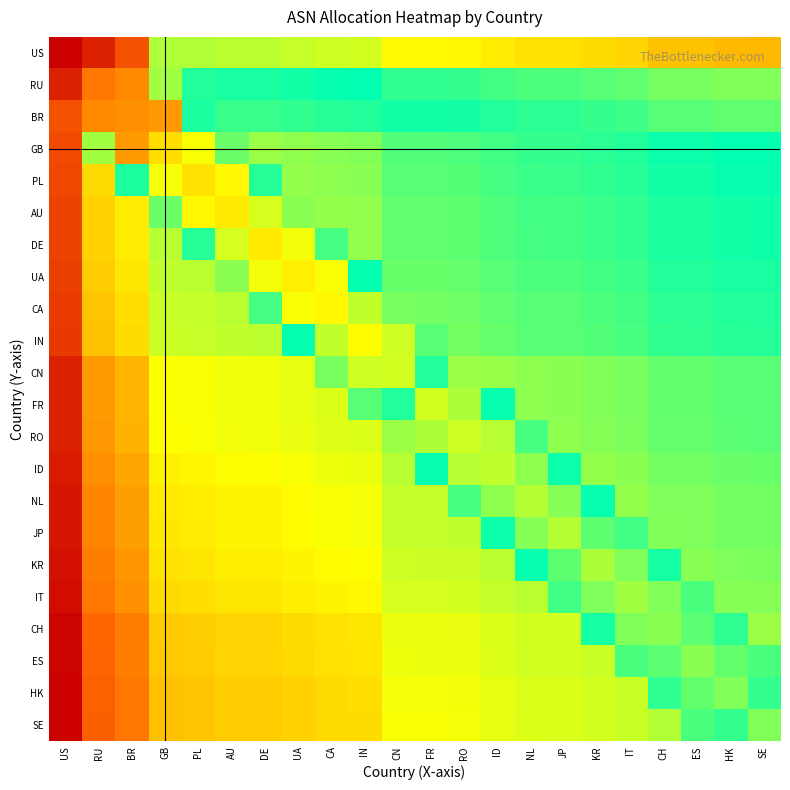

What is the smallest value displayed?

1.4